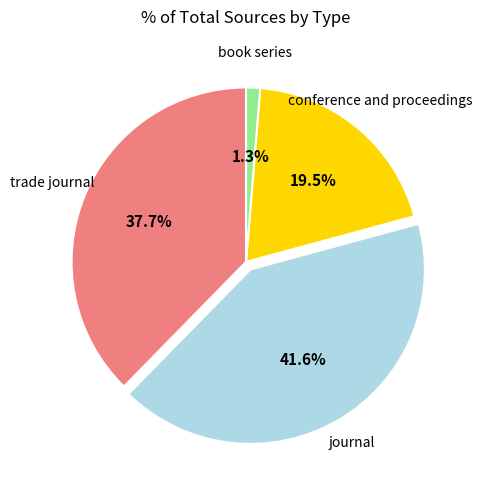

True or false: book series accounts for 1% of the total.

True